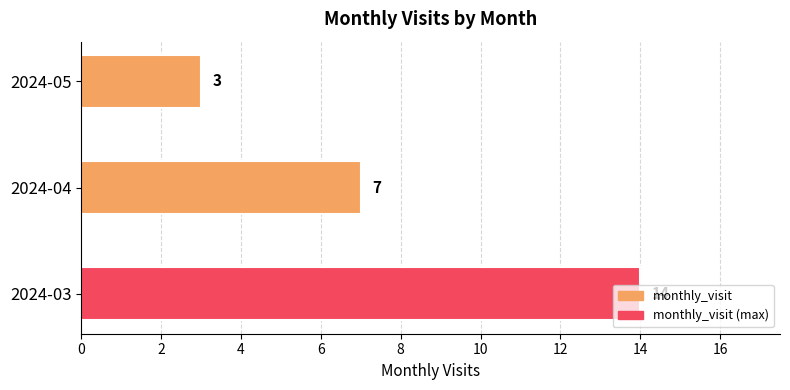

What is the smallest value displayed?

3